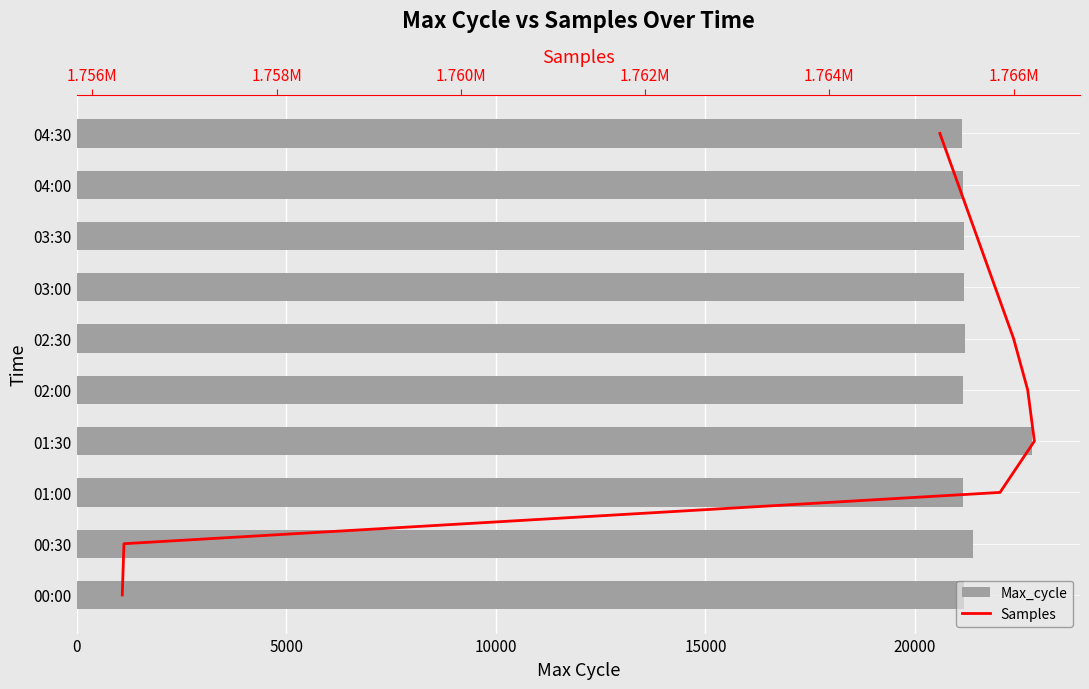

What is the total value across all series at 7?

21167